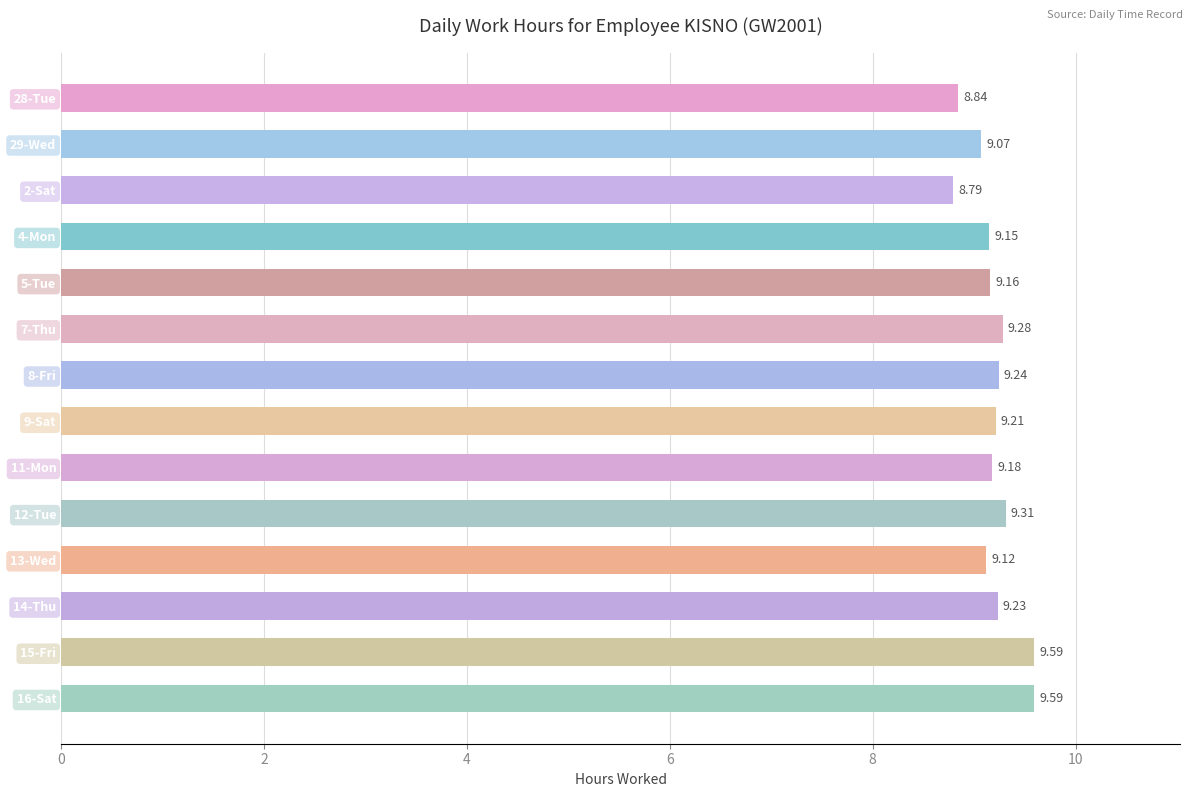

What is the maximum value shown in the chart?

9.6